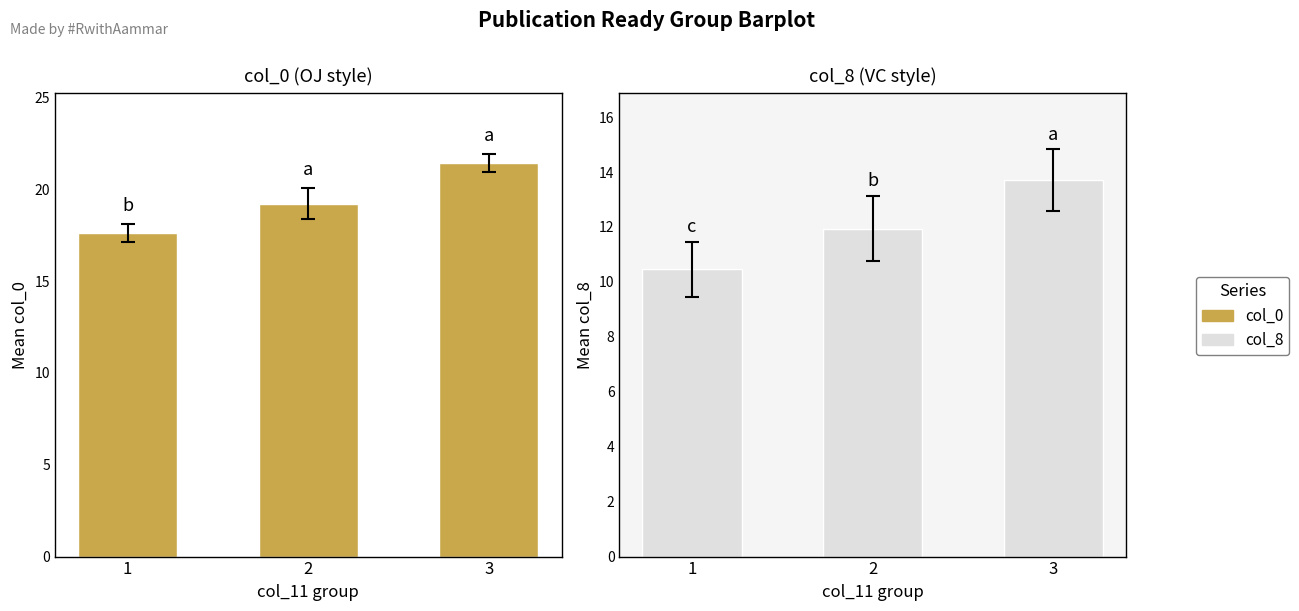

What is the difference between the col_0 values at 3 and 2?

2.2